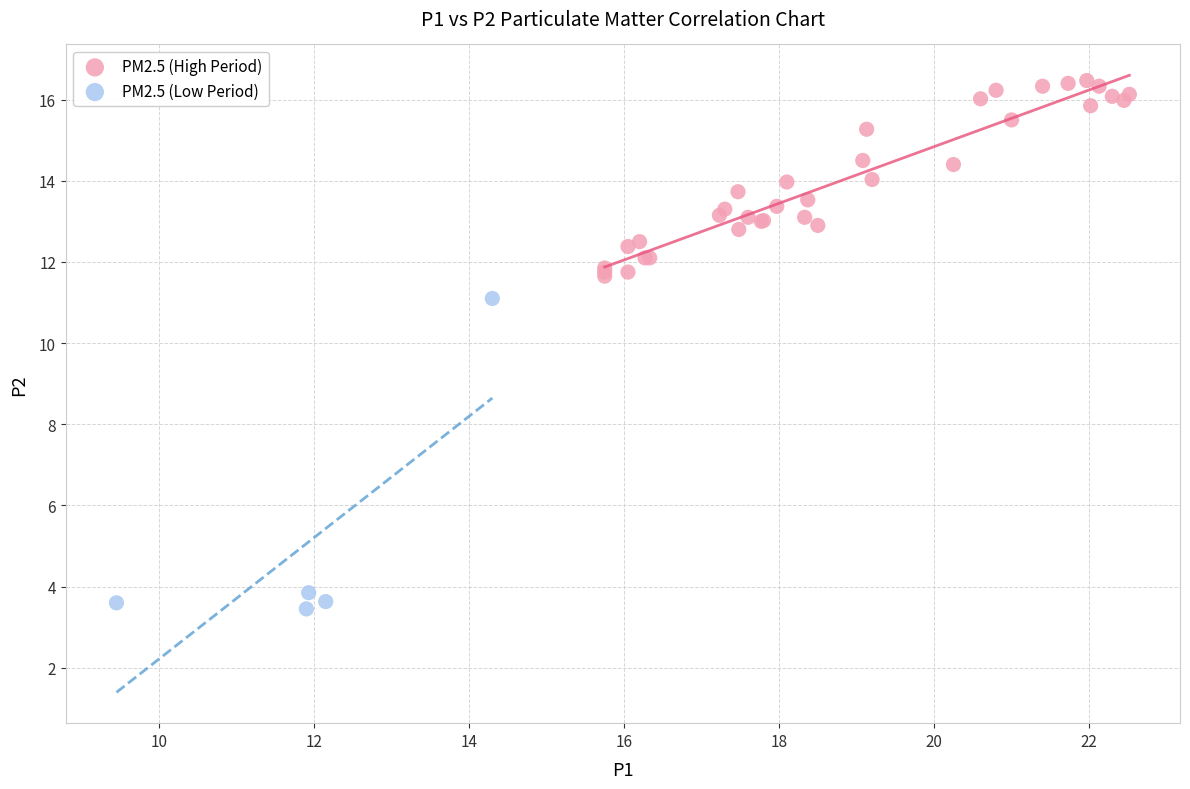

What are all the series names shown in the legend?

PM2.5 (High Period), PM2.5 (Low Period)